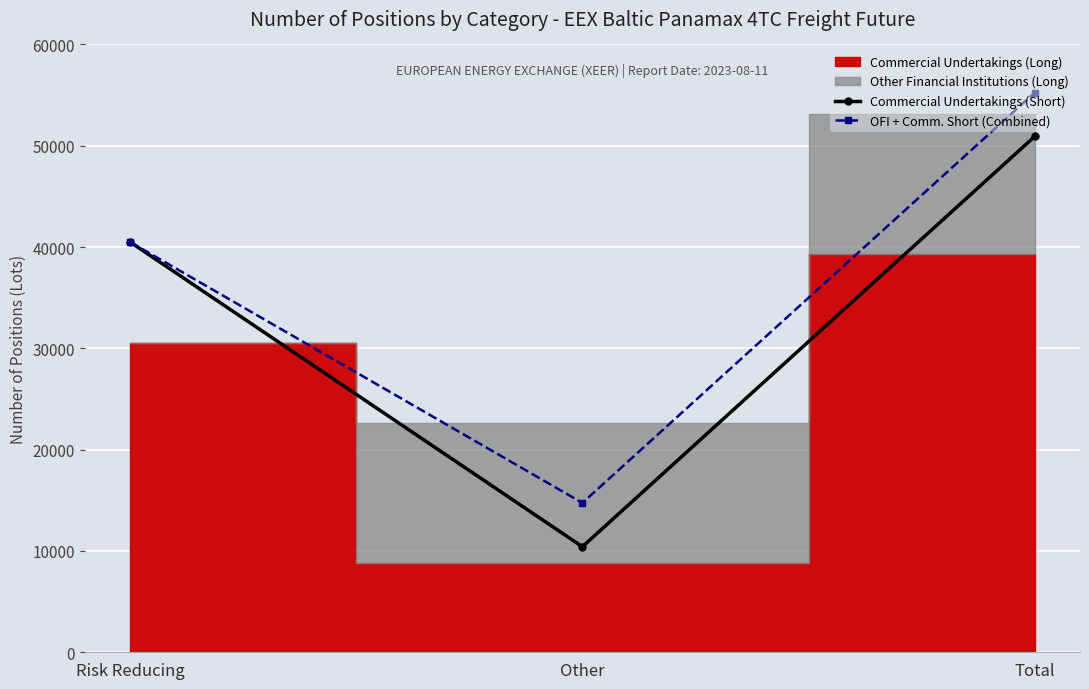

What is the greatest value displayed?

55248.0